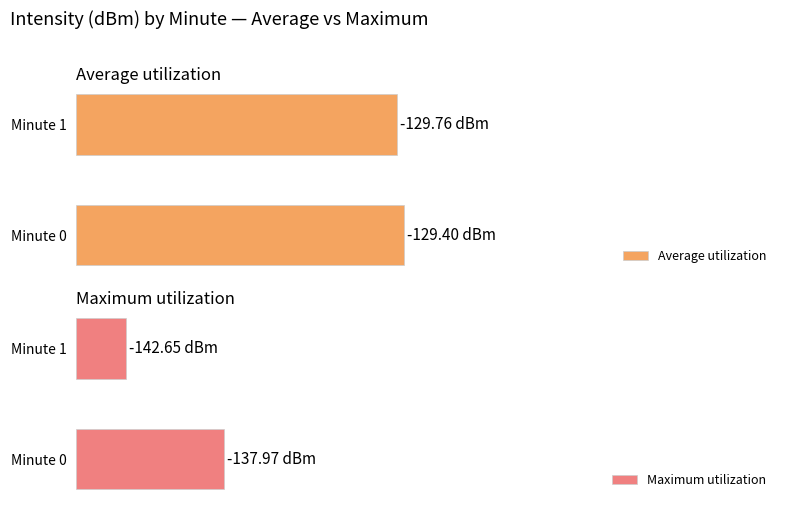

At 0, list the series in order from smallest to largest.

Maximum utilization, Average utilization